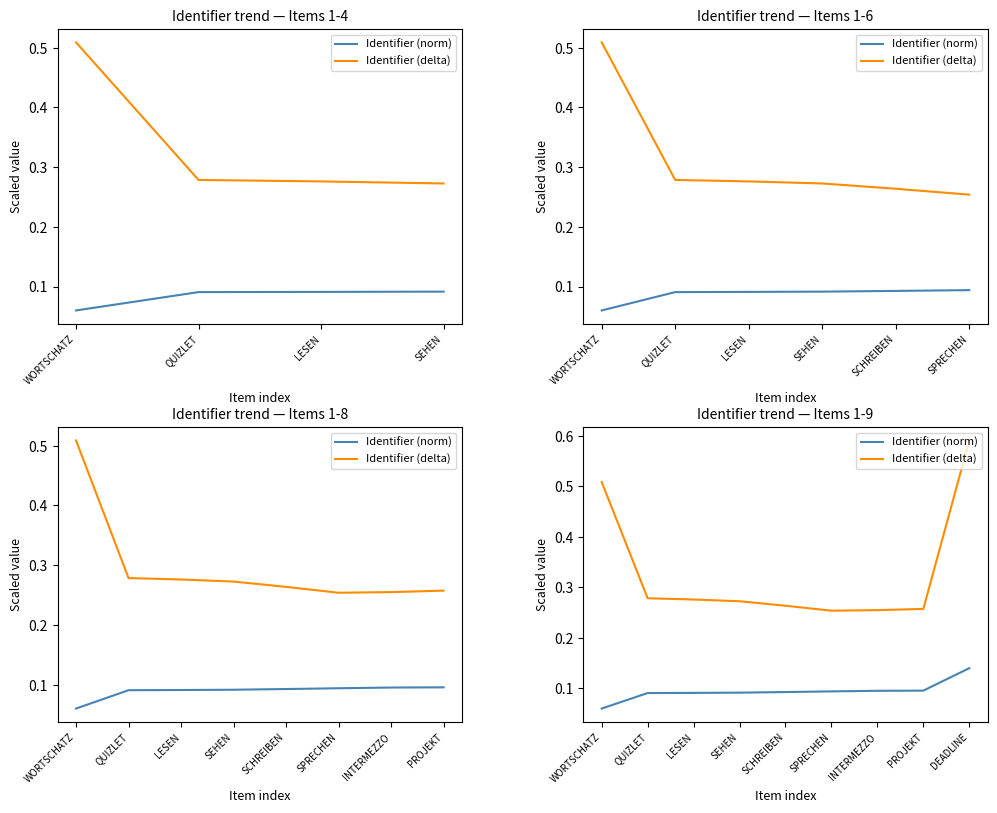

True or false: Identifier (norm) and Identifier (delta) intersect in this chart.

False